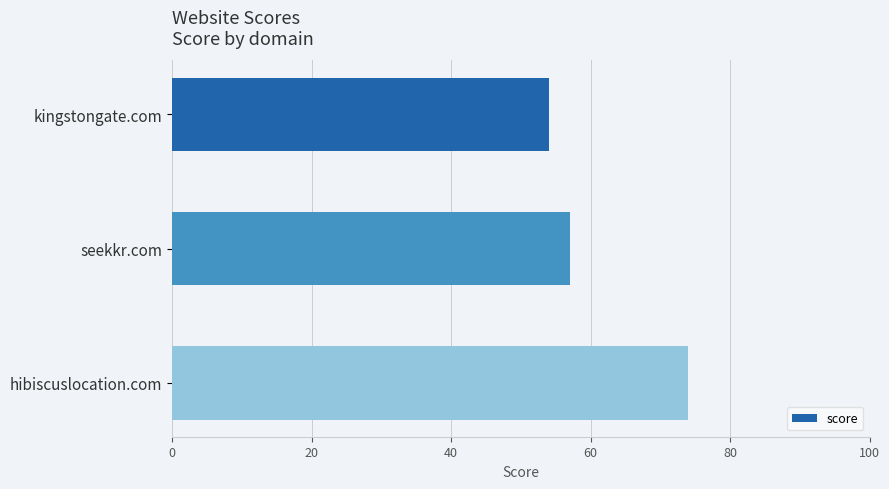

Rank the categories by value from highest to lowest.

hibiscuslocation.com, seekkr.com, kingstongate.com